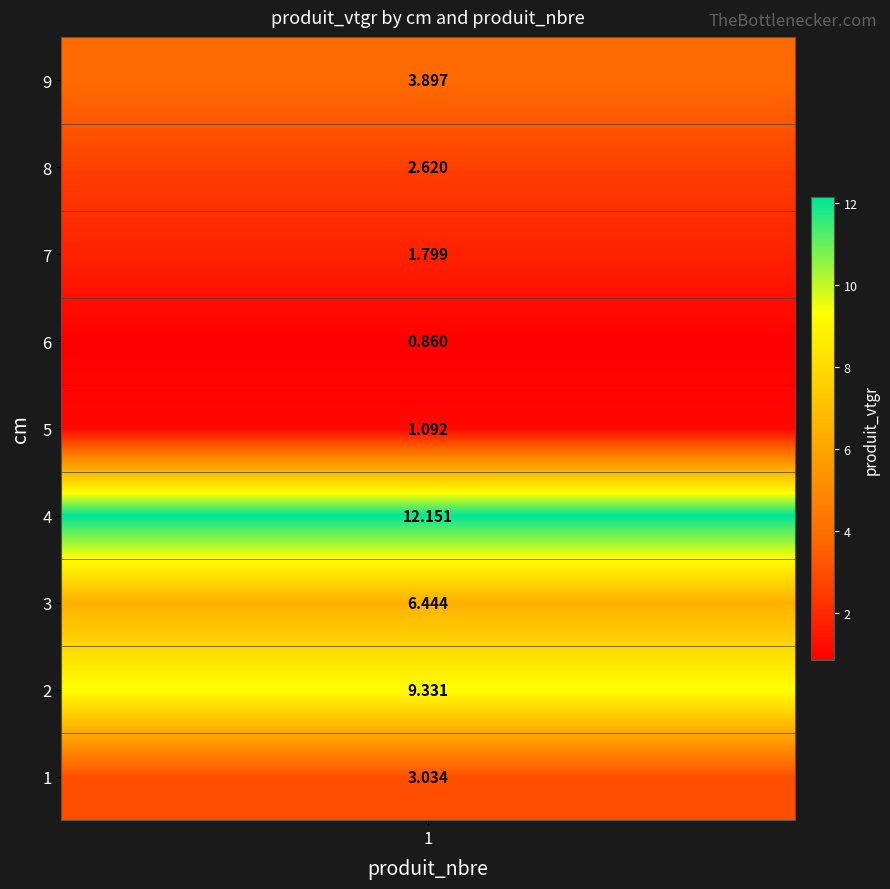

Where is the data nearest to the value 6?

3